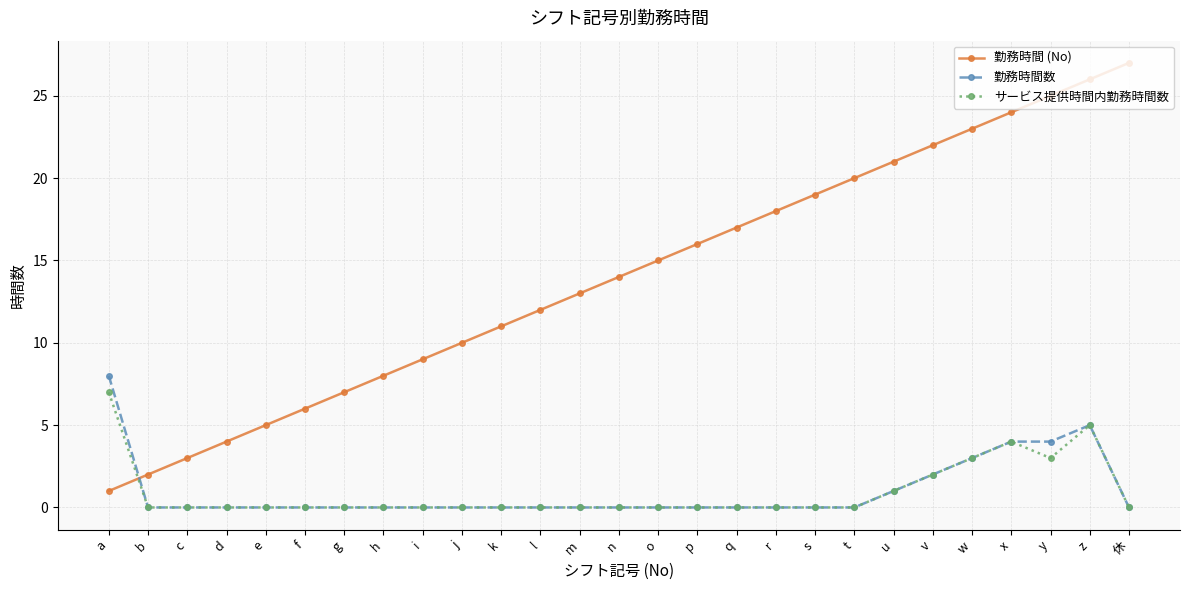

What is the difference between the maximum and minimum values in the 勤務時間数 series?

8